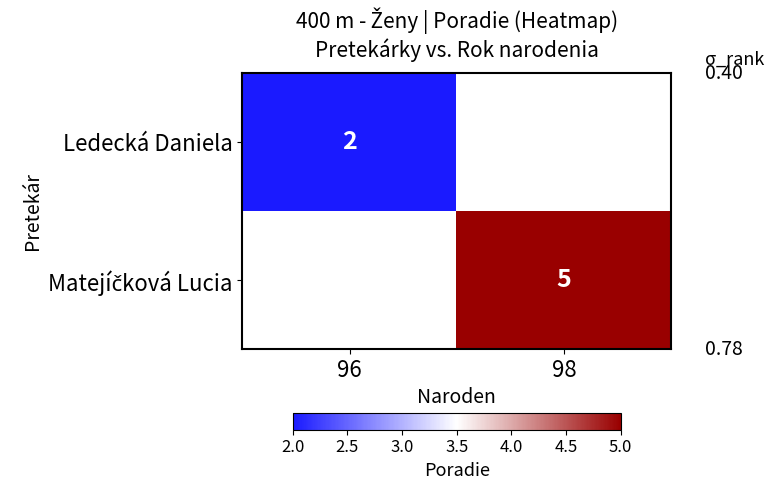

True or false: Ledecká Daniela has a value of 2 at 96.

True